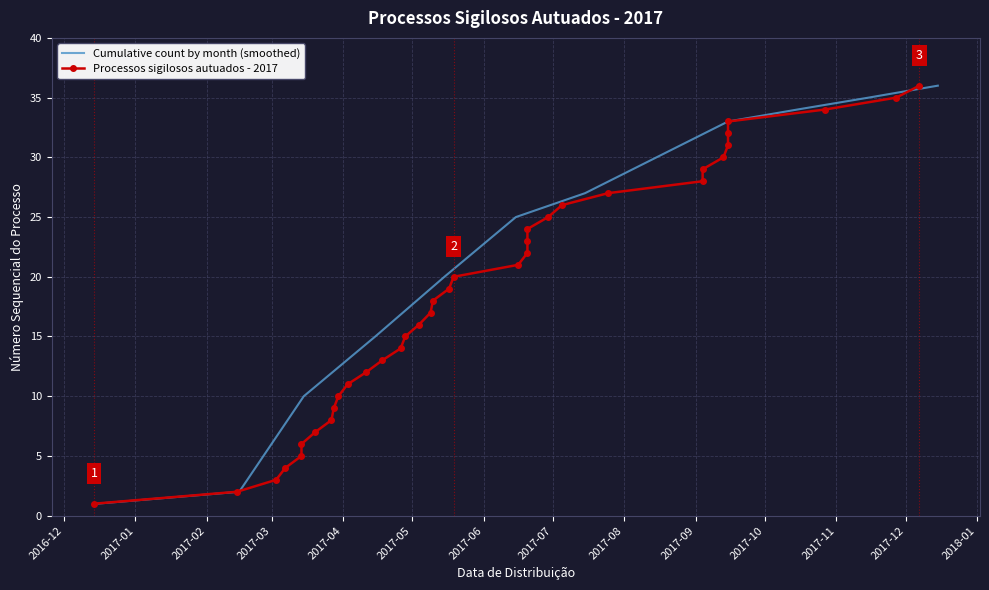

The chart shows a value of 26 at 2017-07-05. True or false?

True